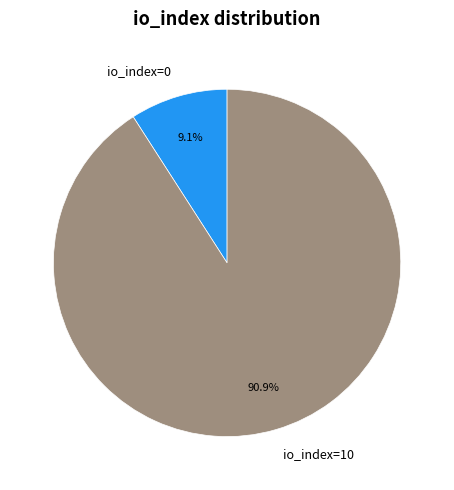

Does io_index=10 account for over 50% of the chart?

Yes